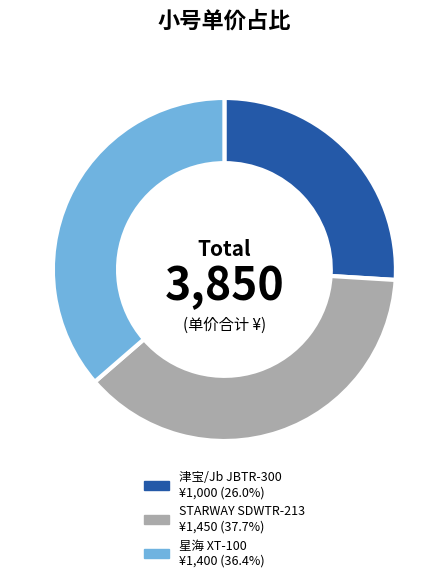

Do 星海 XT-100 and 津宝/Jb JBTR-300 together represent more than half of the pie?

Yes